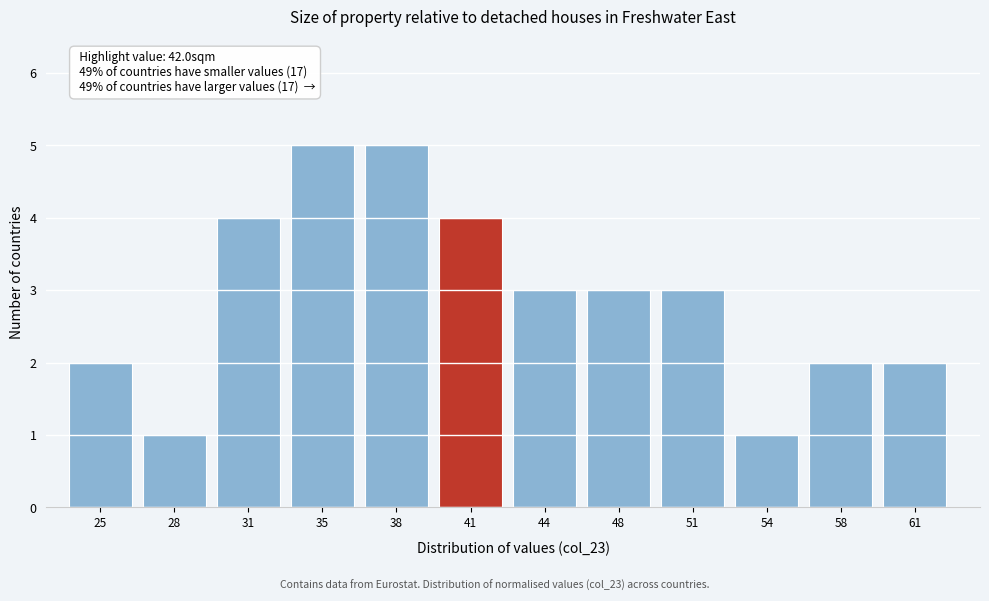

Reading left to right, list all the values displayed in this chart.

25=2	28=1	31=4	35=5	38=5	41=4	44=3	48=3	51=3	54=1	58=2	61=2